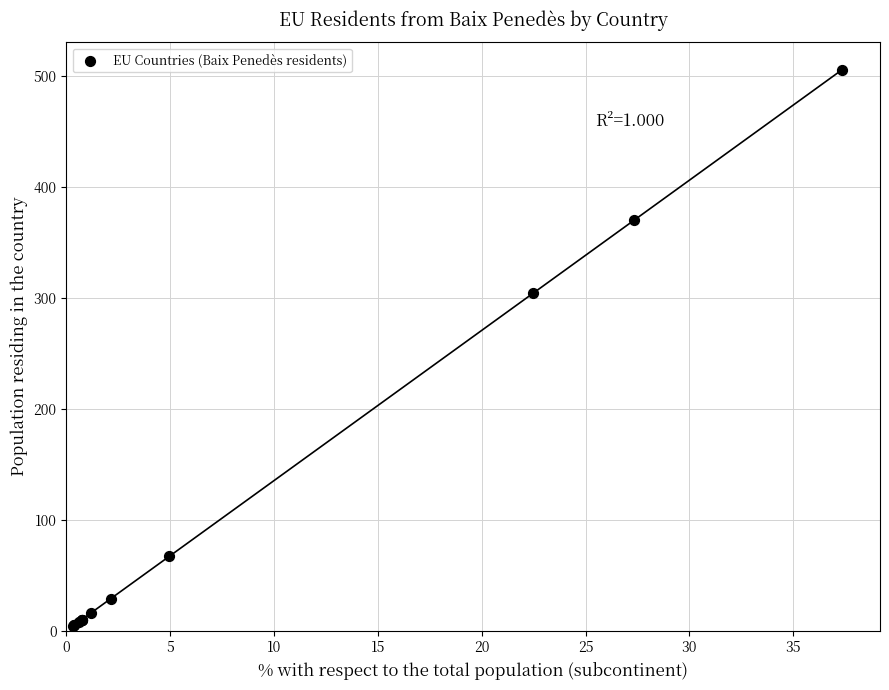

What Y value in the scatter plot is closest to 254?

304